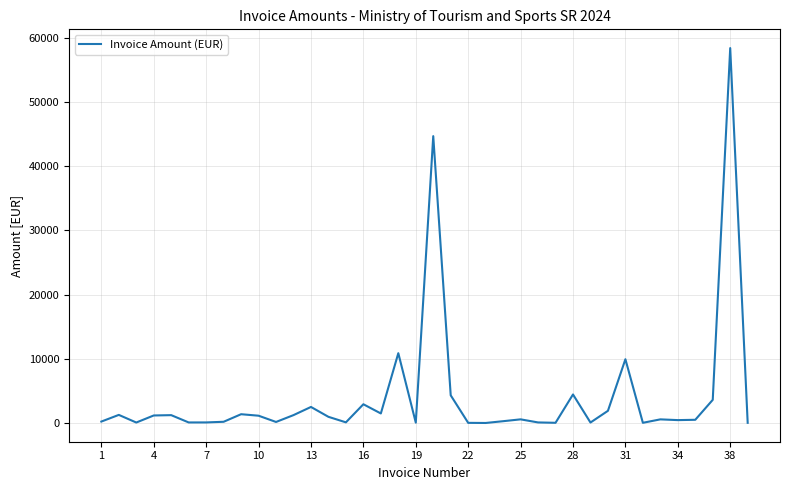

How many series are shown in this chart?

1